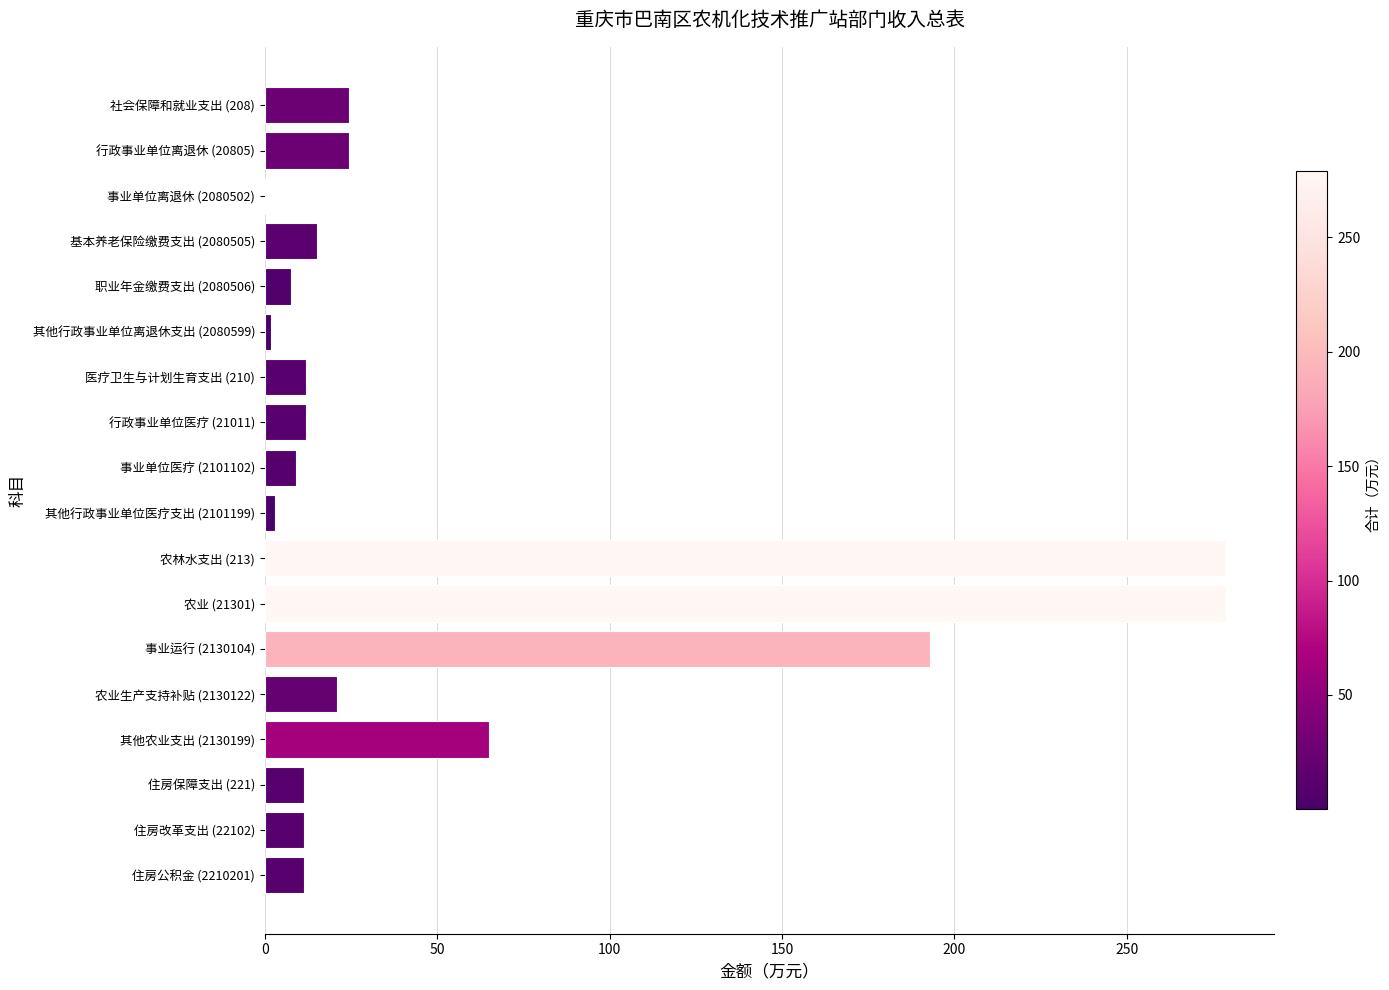

Approximately how many times larger is the value at 农业生产支持补贴 (2130122) compared to 事业单位医疗 (2101102)?

2.4